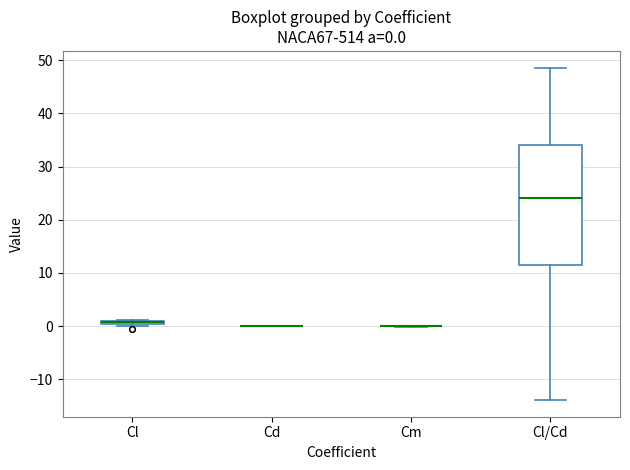

Comparing the boxes themselves (not the whiskers), which one is the tallest?

Cl/Cd